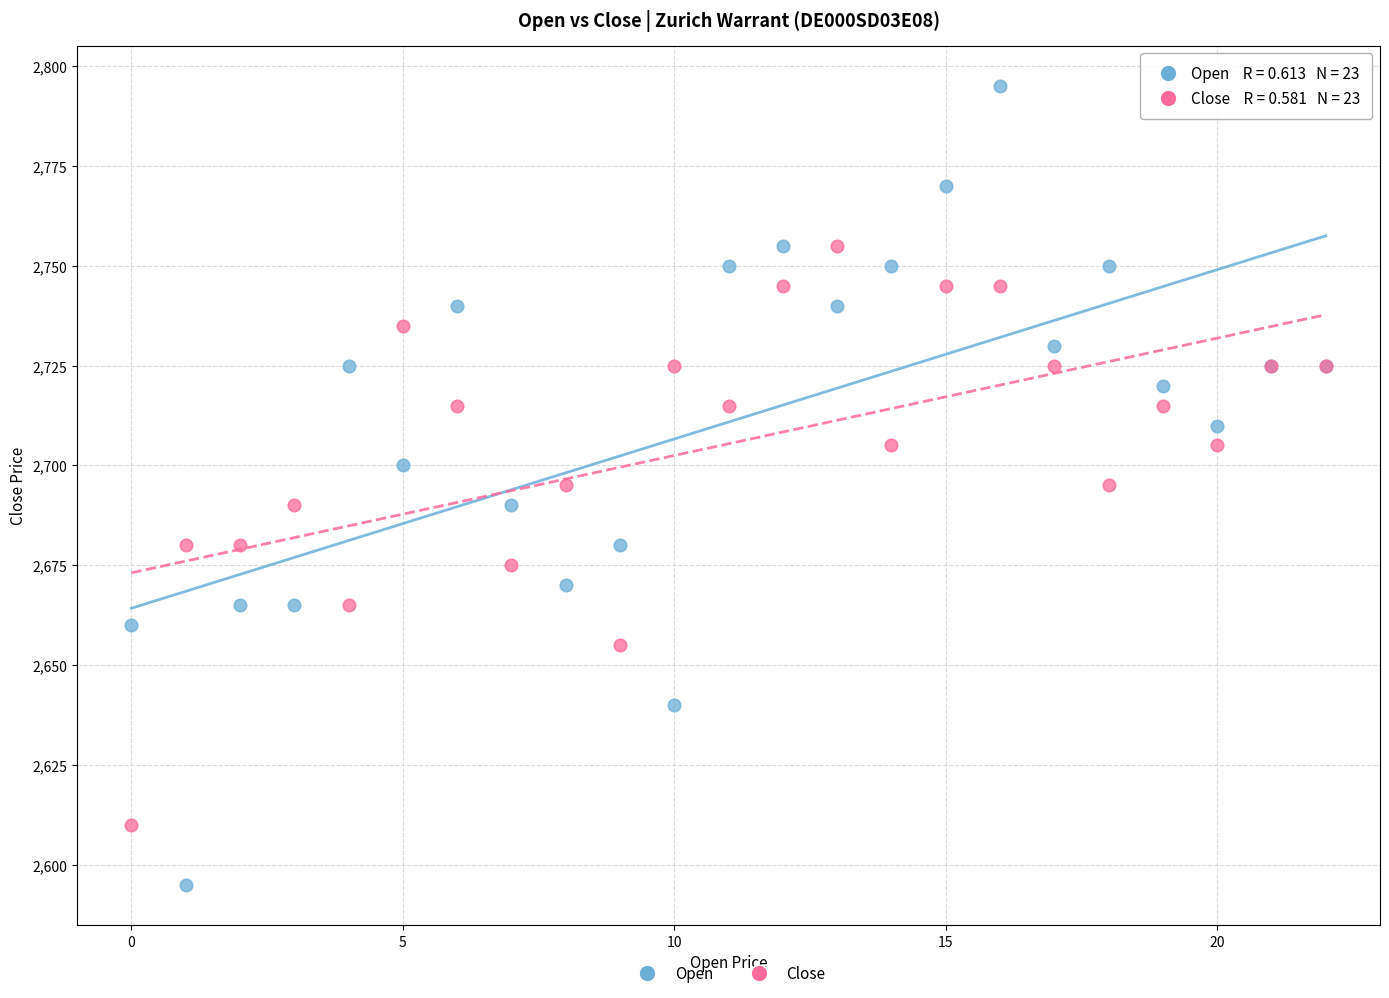

Which series contains the lowest Y value?

Open